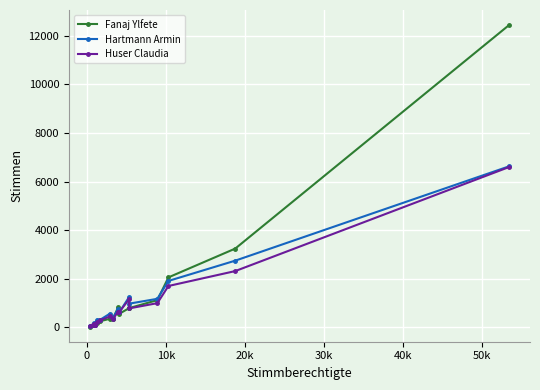

Which series has the widest spread of values?

Fanaj Ylfete